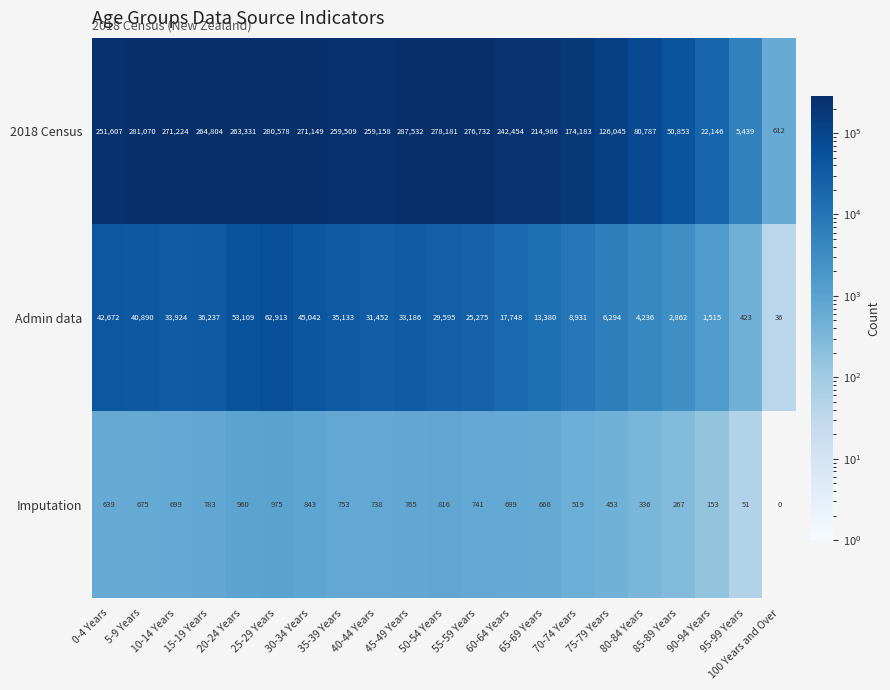

Which label corresponds to the smallest value in the chart?

100 Years and Over